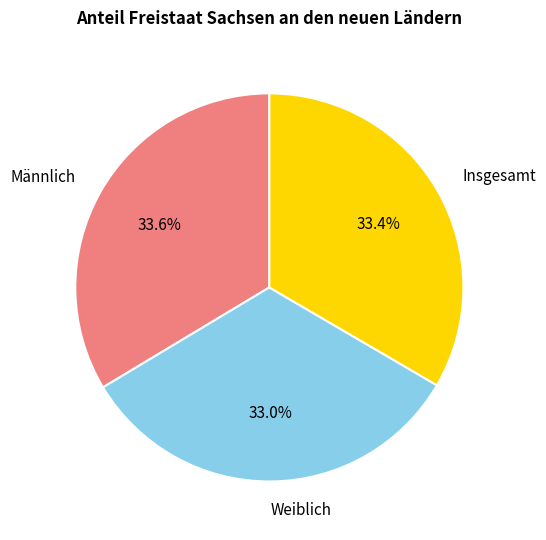

Is there any slice that represents more than half of the pie?

No